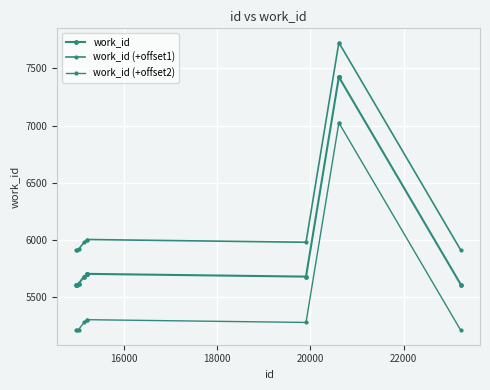

True or false: work_id (+offset2) has more than 1 points higher than both neighbors.

False